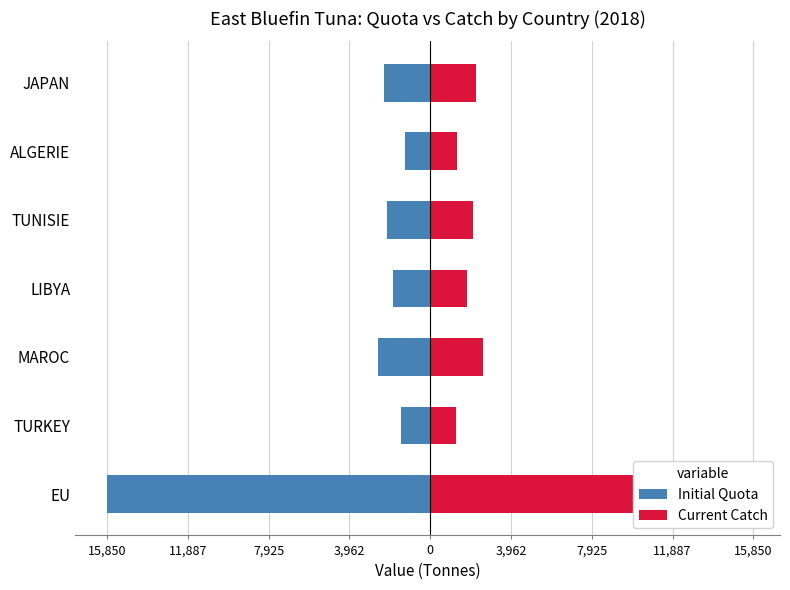

What is the sum of the Initial Quota values at JAPAN and ALGERIE?

-3539.0